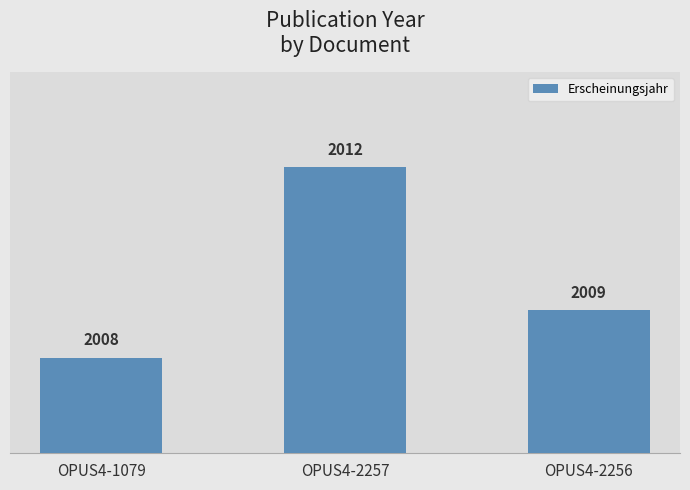

At which category does the chart reach its peak across all series?

OPUS4-2257